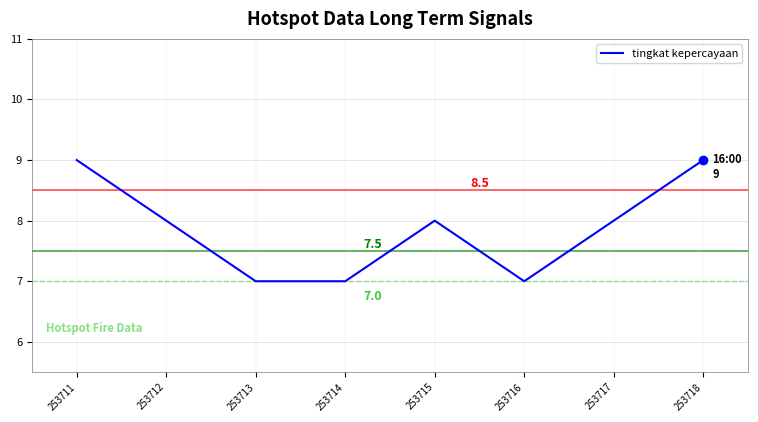

Where does the data first go above 8?

253711